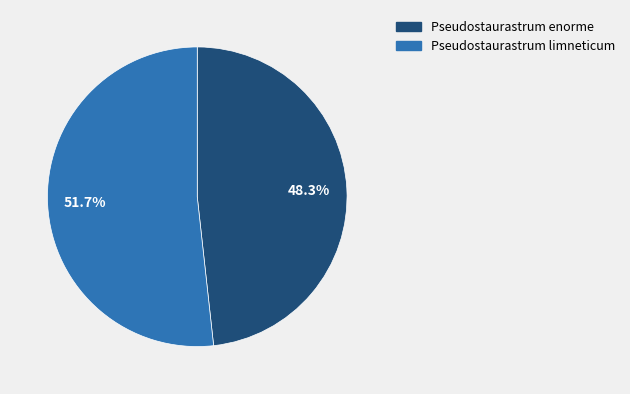

Is there a majority slice in this chart?

Yes